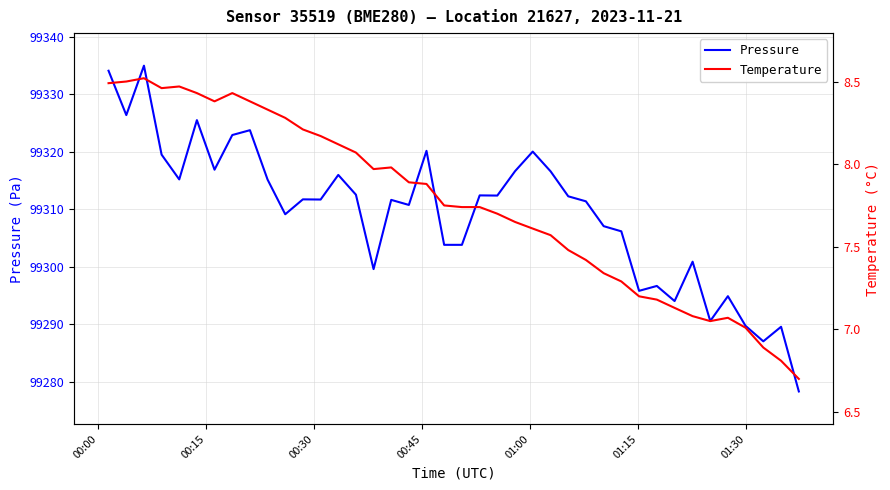

What is the maximum value for Pressure?

99335.0